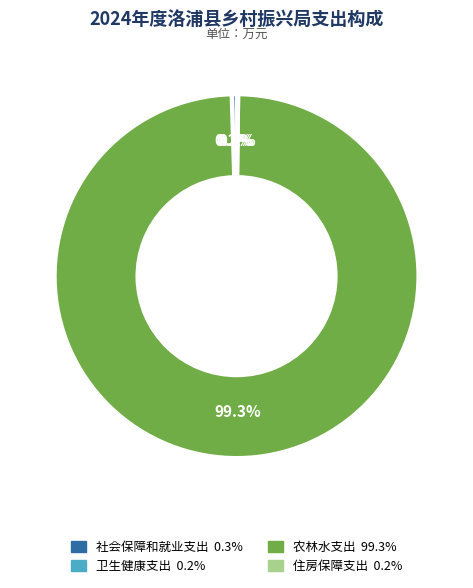

Which category has the biggest portion of the pie?

农林水支出